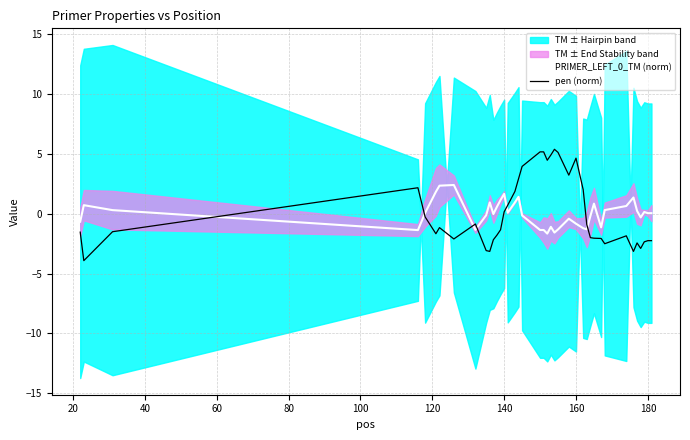

How many times do PRIMER_LEFT_0_TM (norm) and pen (norm) cross each other?

6